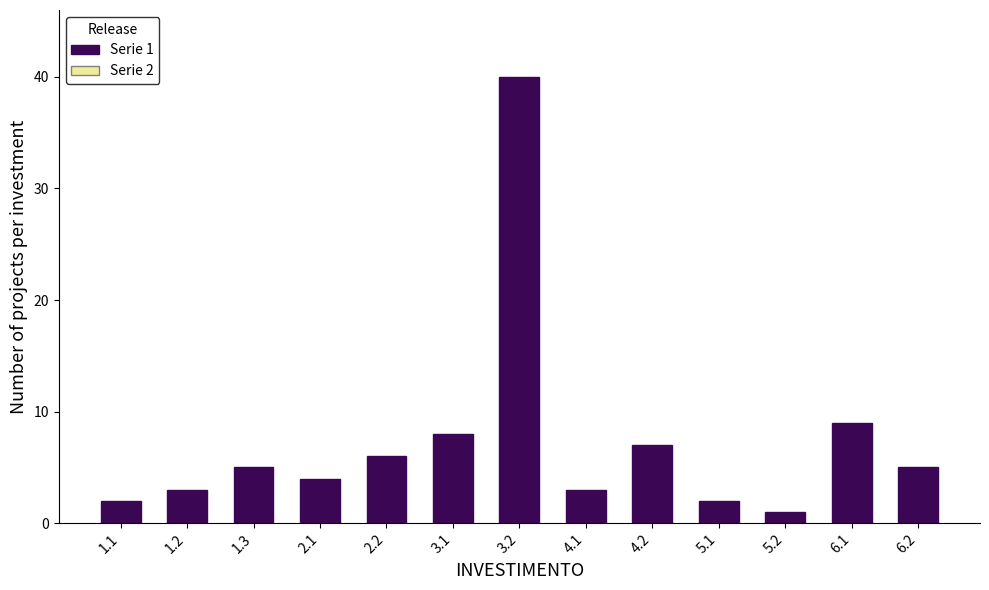

Reading right to left, what are all the values shown in this chart?

5	9	1	2	7	3	40	8	6	4	5	3	2